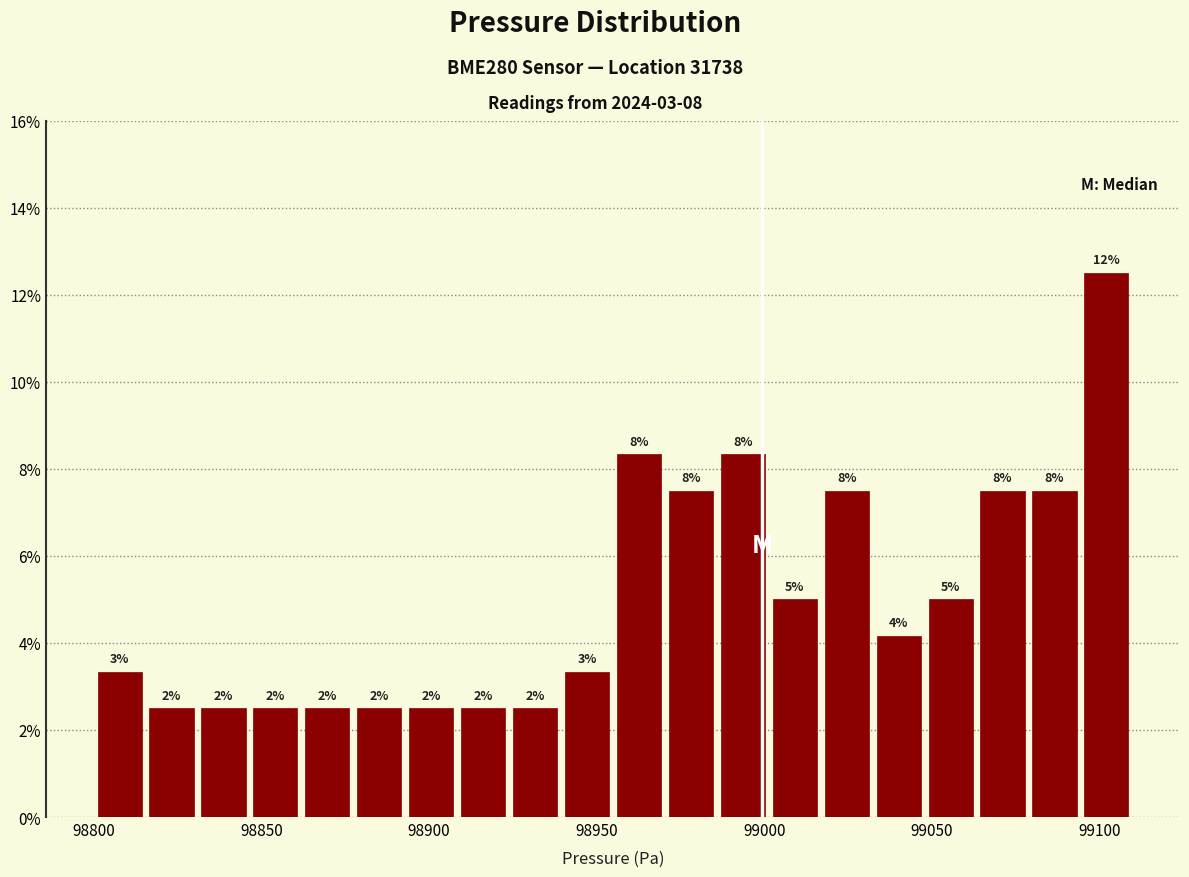

Around what value on the x-axis is the tallest bar? Give the approximate position of its centre, as read against the axis.

99100